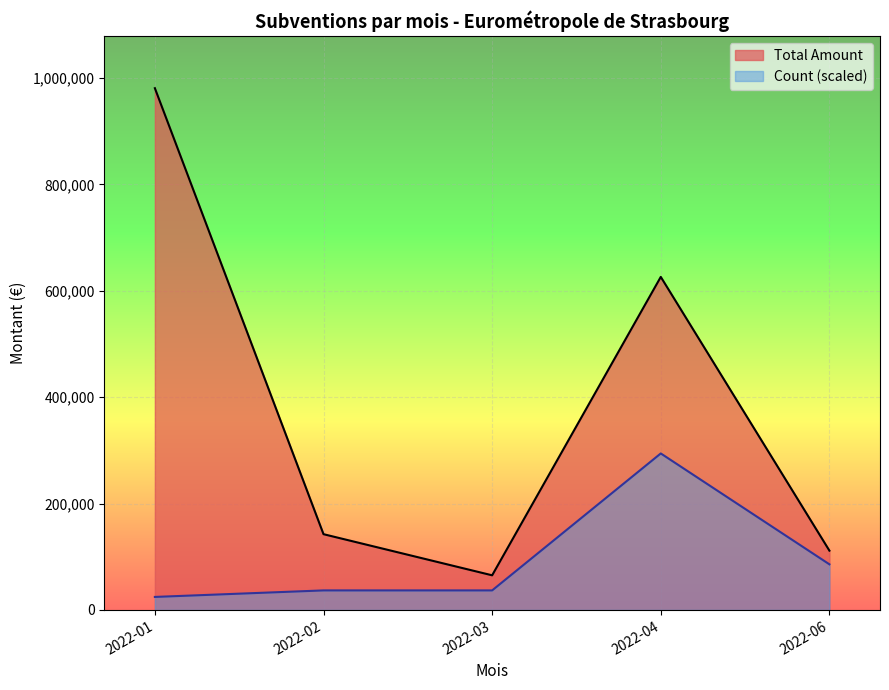

At 2022-02, list the series in order from largest to smallest.

Total Amount, Count (scaled)